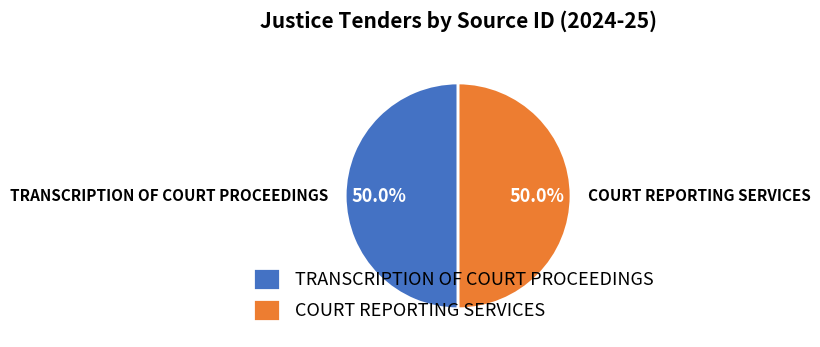

Approximately how many times larger is the value at COURT REPORTING SERVICES compared to TRANSCRIPTION OF COURT PROCEEDINGS?

1.0